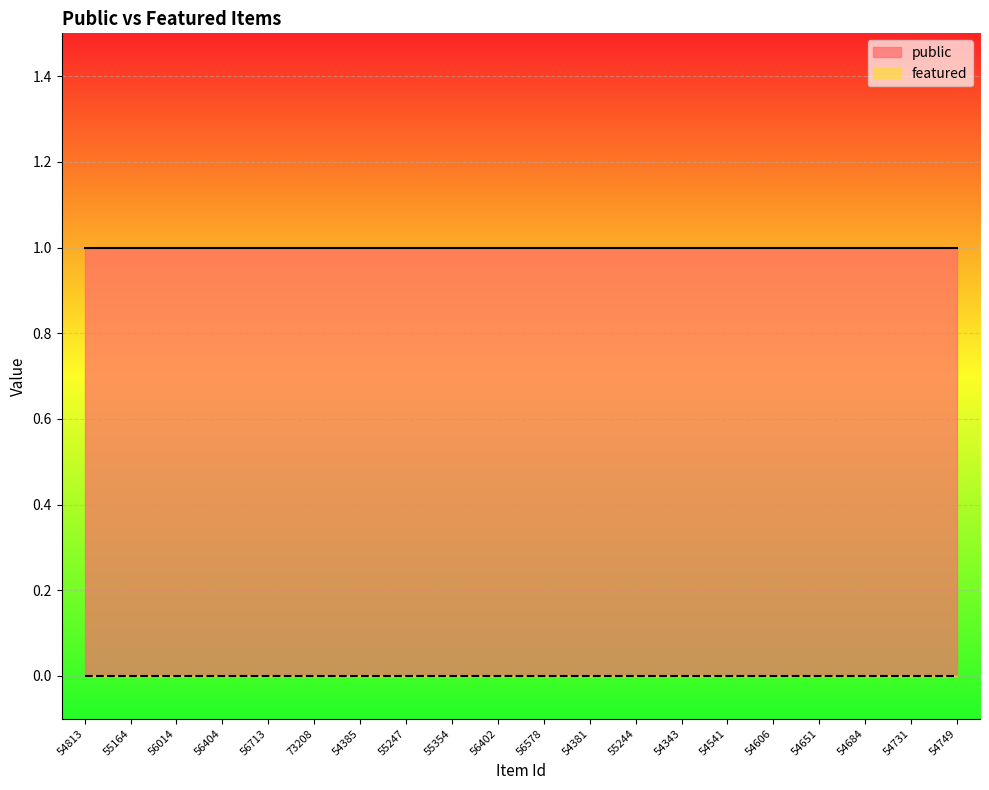

True or false: featured has more than 0 interior local peaks.

False